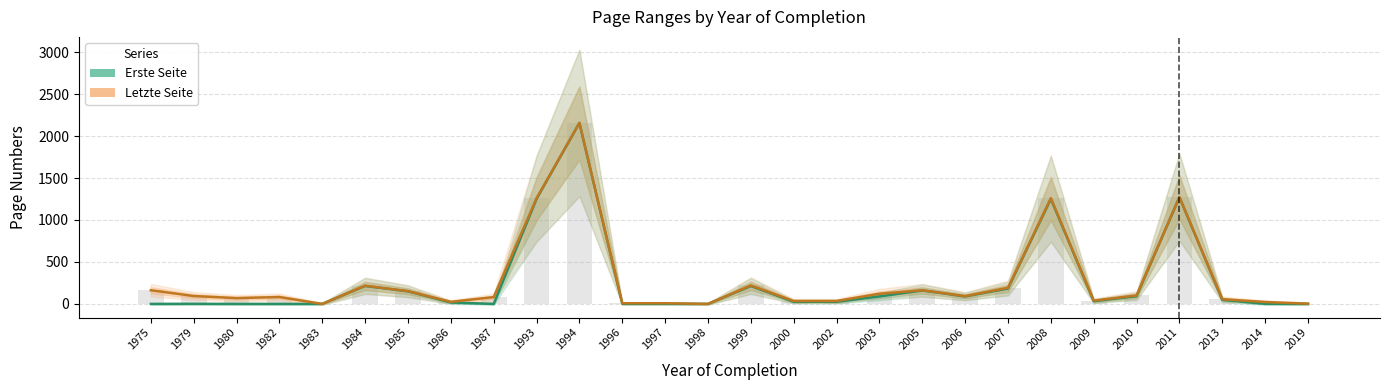

Between 1983 and 1997, which series saw the biggest shift?

Letzte Seite